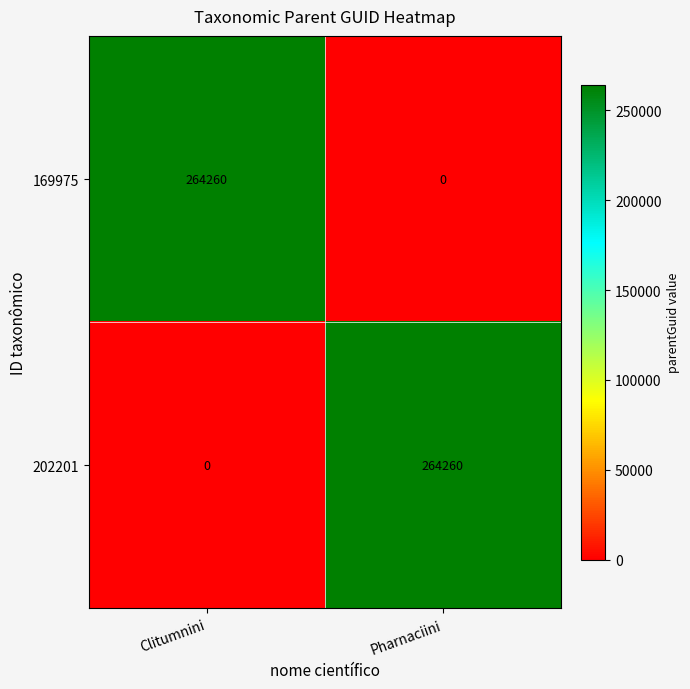

What is the total value across all series at Pharnaciini?

264260